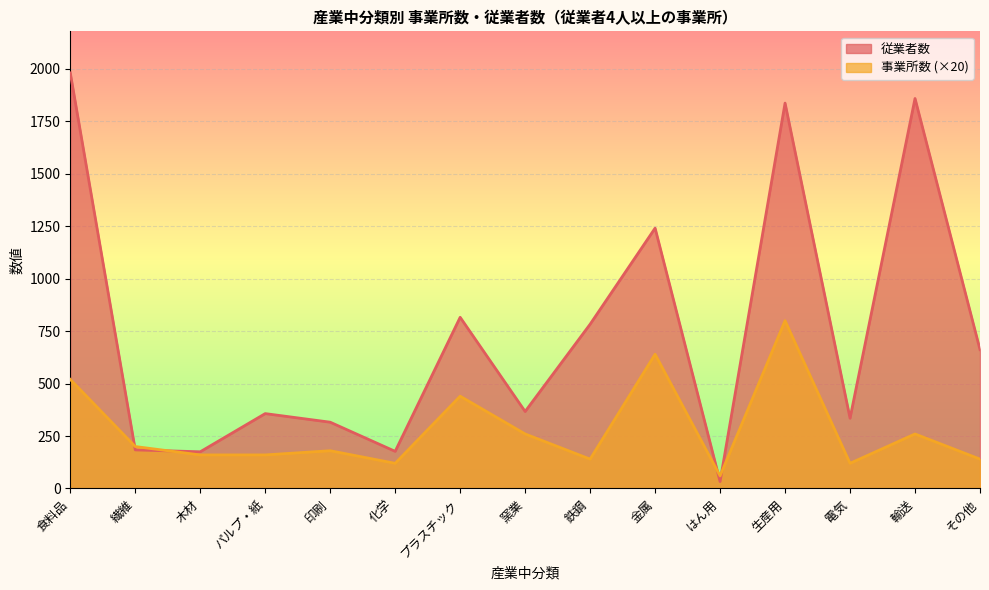

How many lines are shown in the chart?

2